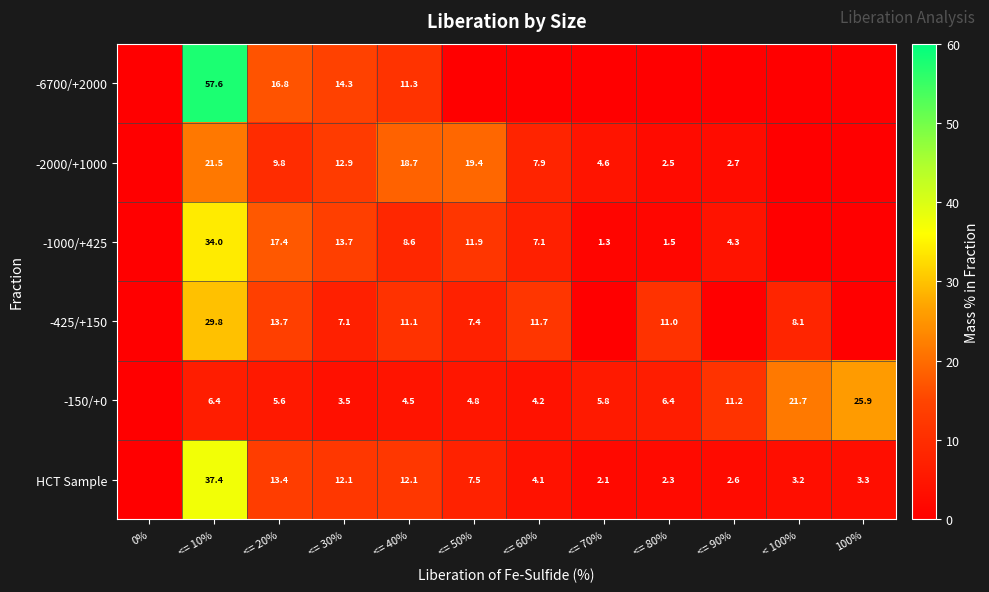

At which category does the chart reach its peak across all series?

<= 10%